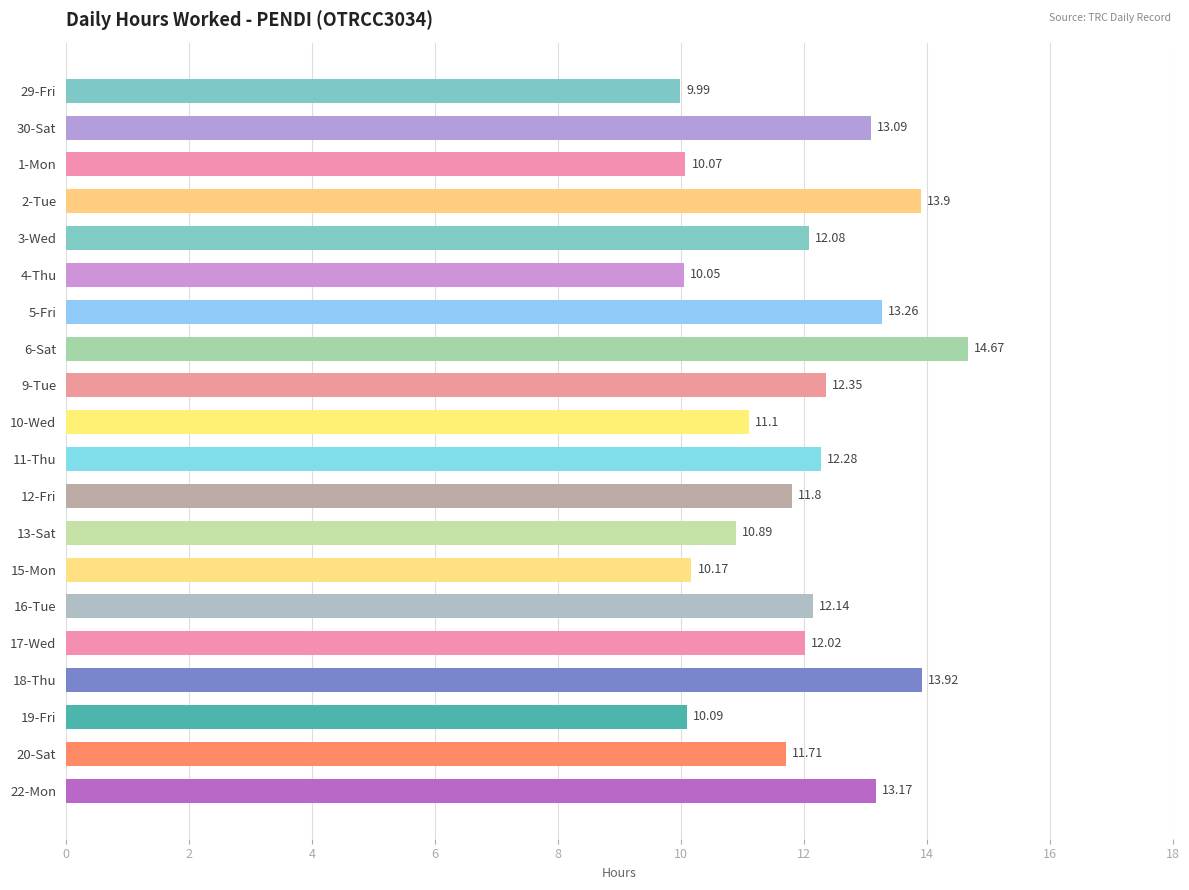

Rank the categories by value from lowest to highest.

29-Fri, 4-Thu, 1-Mon, 19-Fri, 15-Mon, 13-Sat, 10-Wed, 20-Sat, 12-Fri, 17-Wed, 3-Wed, 16-Tue, 11-Thu, 9-Tue, 30-Sat, 22-Mon, 5-Fri, 2-Tue, 18-Thu, 6-Sat